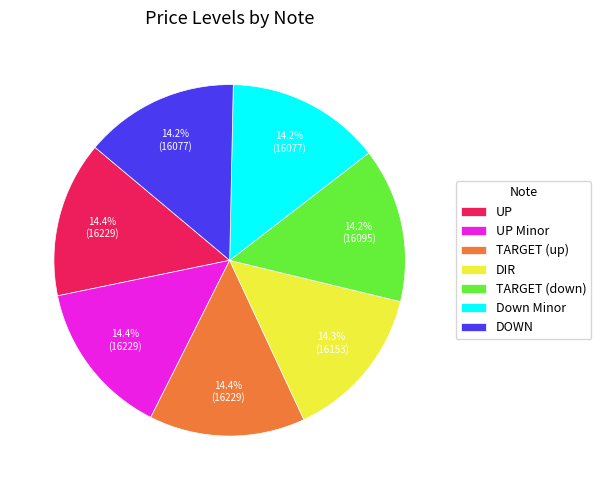

To the nearest percent, what portion does Down Minor represent?

14%